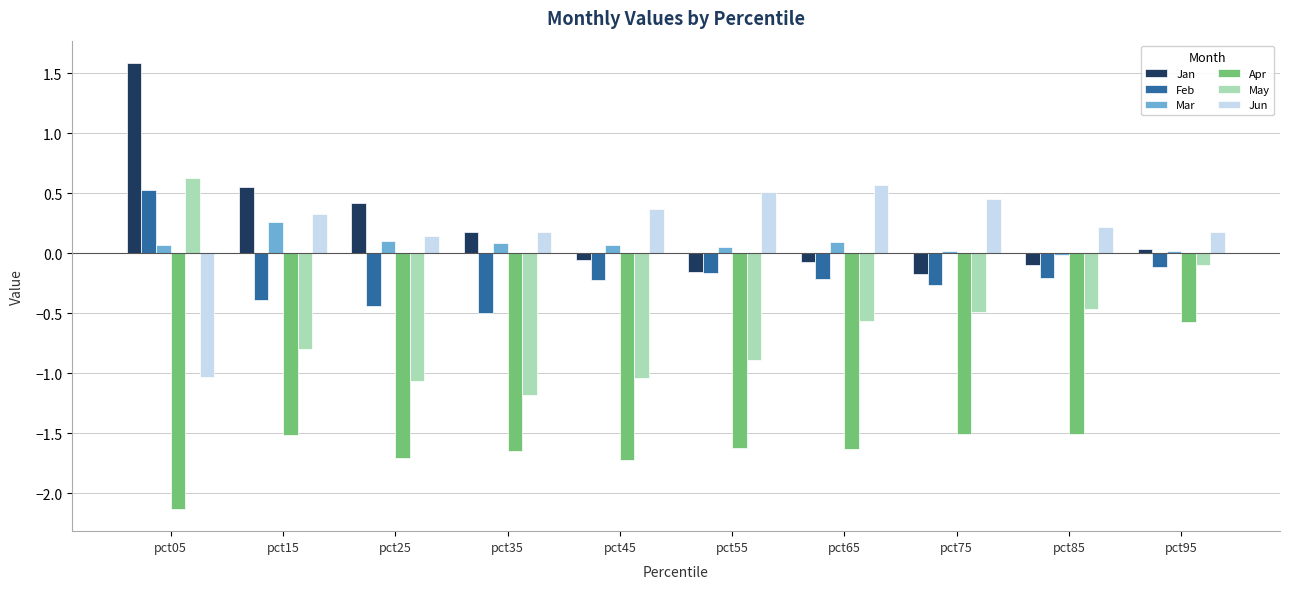

True or false: May has a value of 1.0 at pct05.

False